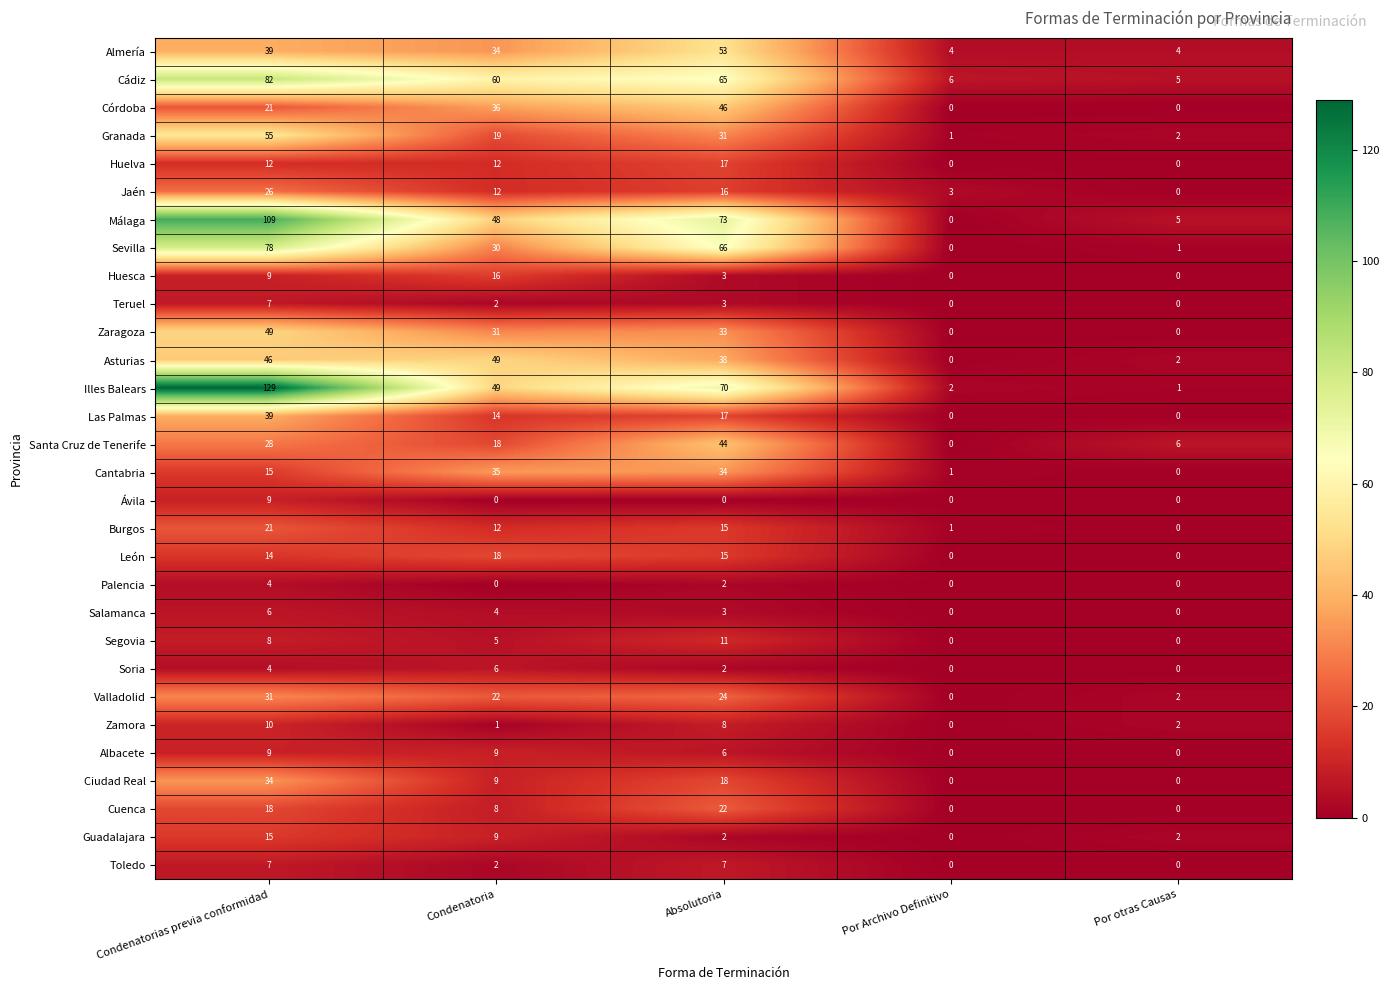

What is the greatest value displayed?

129